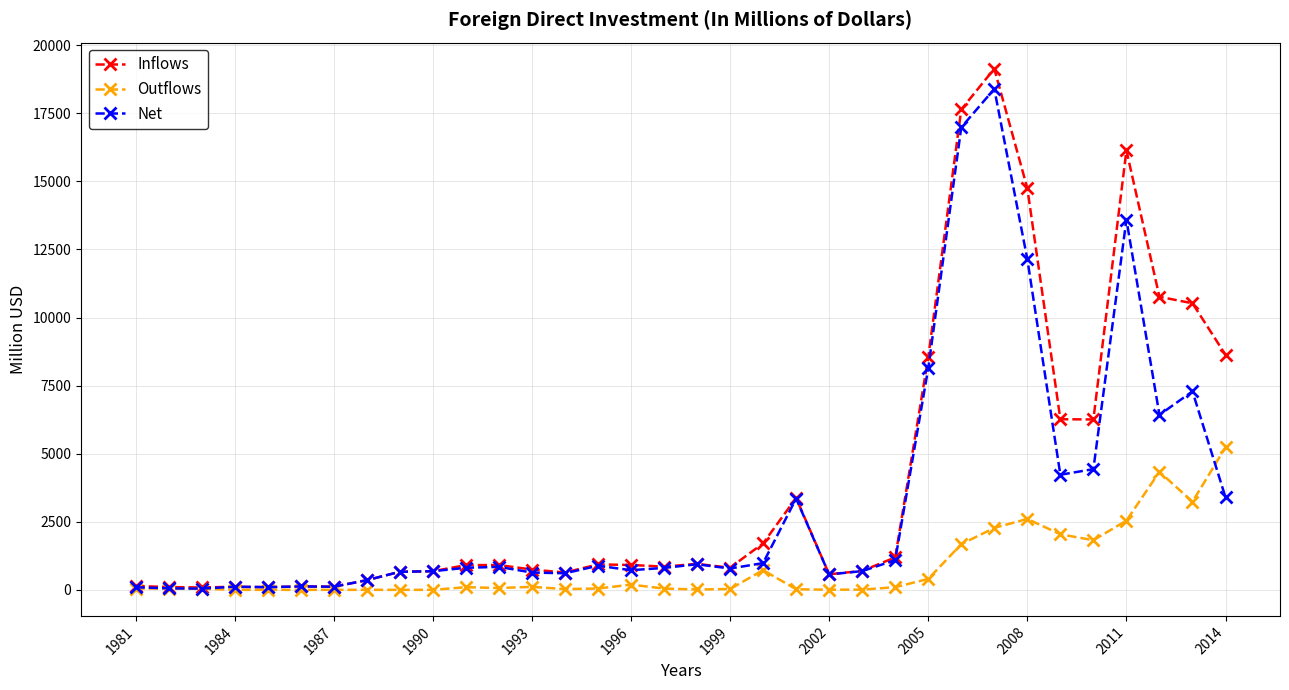

List the series in order of their overall mean, lowest first.

Outflows, Net, Inflows